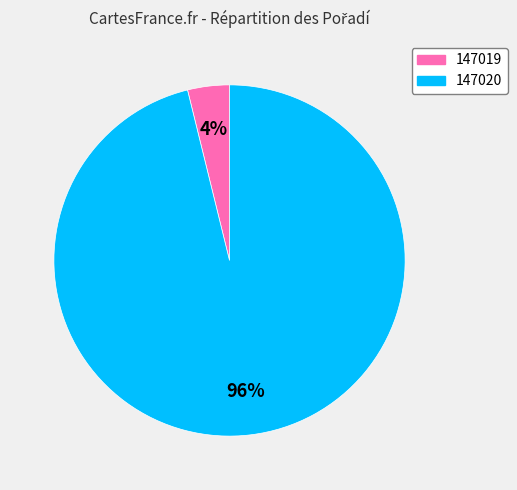

To the nearest percent, what is the combined percentage of 147020 and 147019?

100%